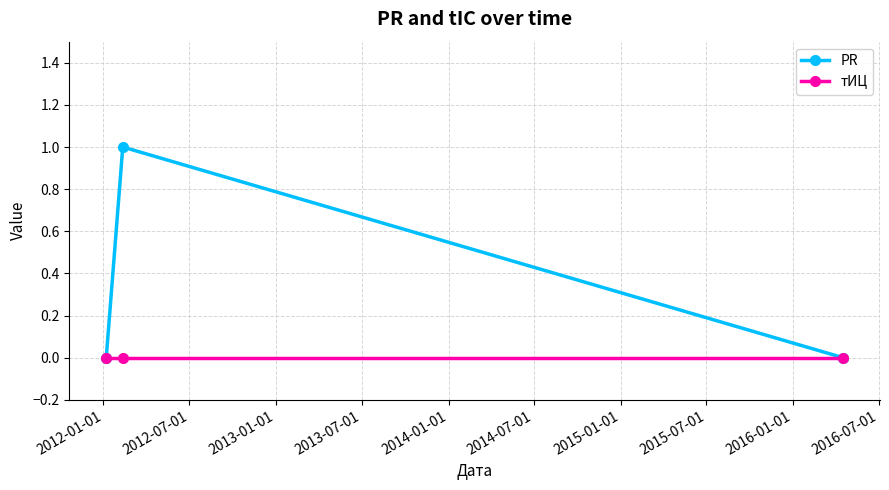

Is this an area chart (filled region under the line)?

No